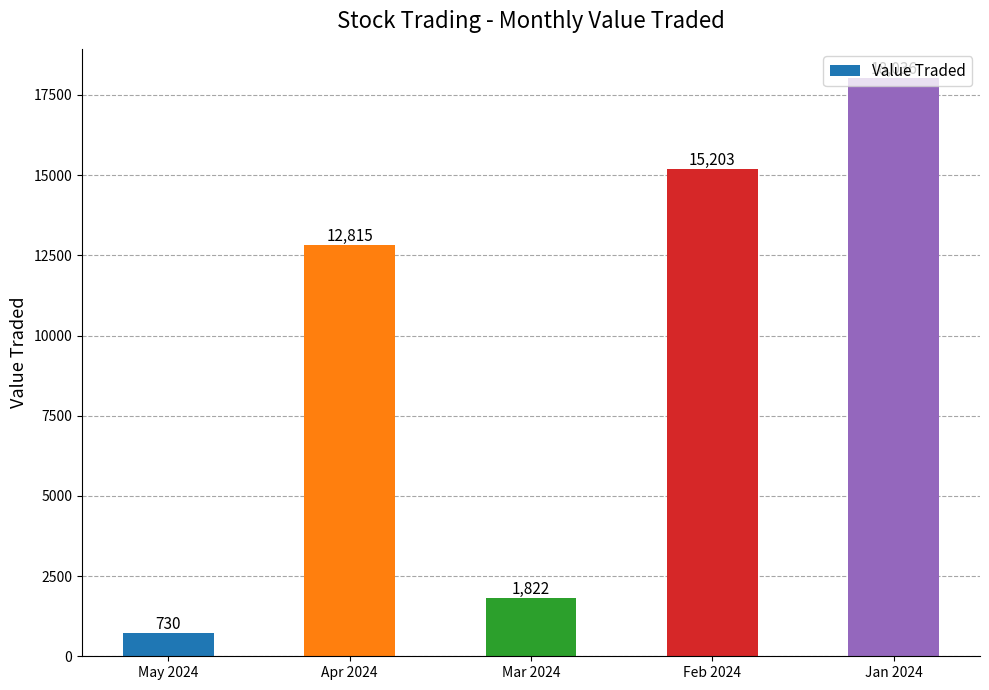

At which category does the chart reach its peak across all series?

Jan 2024